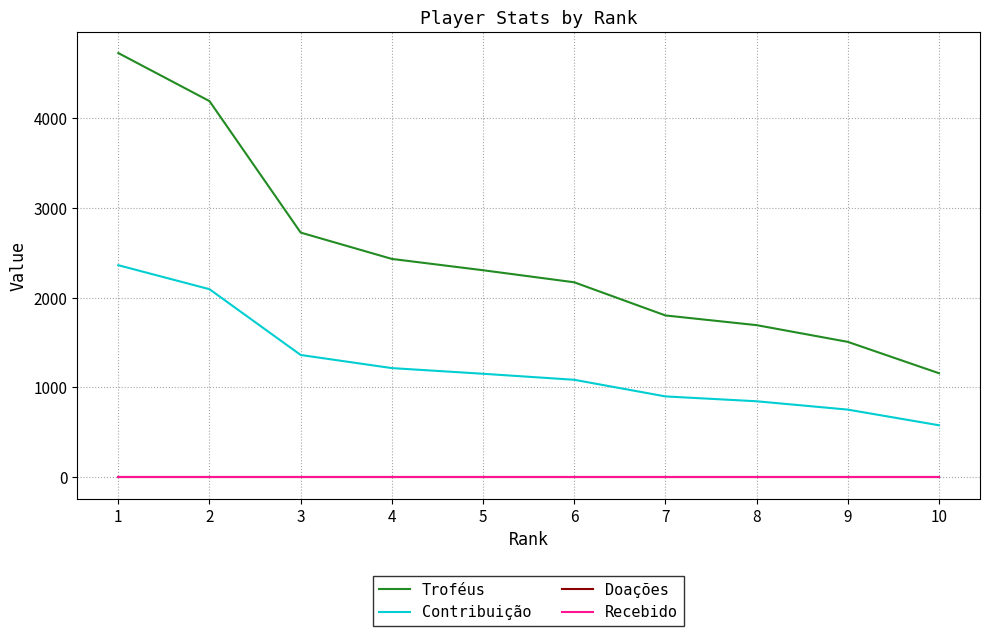

Which series has the largest range (max minus min)?

Troféus